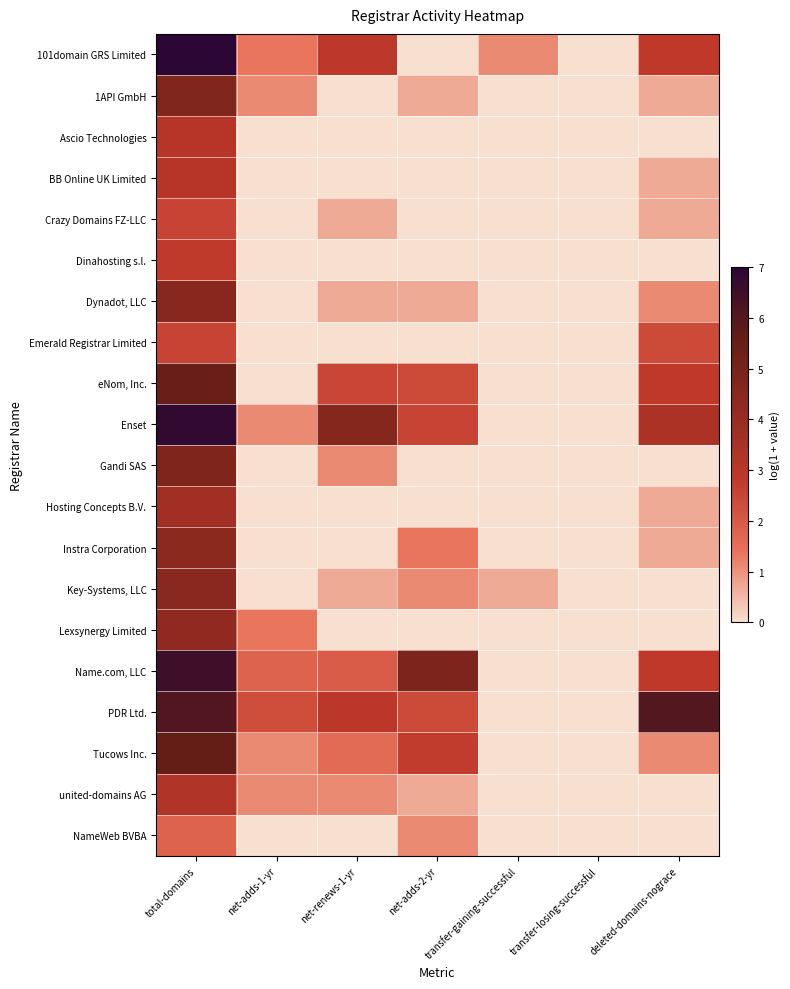

Reading left to right, list all the values displayed in this chart.

101domain GRS Limited: total-domains=7.0	net-adds-1-yr=1.4	net-renews-1-yr=2.9	net-adds-2-yr=0.0	transfer-gaining-successful=1.1	transfer-losing-successful=0.0	deleted-domains-nograce=2.8
1API GmbH: total-domains=4.7	net-adds-1-yr=1.1	net-renews-1-yr=0.0	net-adds-2-yr=0.7	transfer-gaining-successful=0.0	transfer-losing-successful=0.0	deleted-domains-nograce=0.7
Ascio Technologies: total-domains=3.1	net-adds-1-yr=0.0	net-renews-1-yr=0.0	net-adds-2-yr=0.0	transfer-gaining-successful=0.0	transfer-losing-successful=0.0	deleted-domains-nograce=0.0
BB Online UK Limited: total-domains=3.1	net-adds-1-yr=0.0	net-renews-1-yr=0.0	net-adds-2-yr=0.0	transfer-gaining-successful=0.0	transfer-losing-successful=0.0	deleted-domains-nograce=0.7
Crazy Domains FZ-LLC: total-domains=2.6	net-adds-1-yr=0.0	net-renews-1-yr=0.7	net-adds-2-yr=0.0	transfer-gaining-successful=0.0	transfer-losing-successful=0.0	deleted-domains-nograce=0.7
Dinahosting s.l.: total-domains=2.8	net-adds-1-yr=0.0	net-renews-1-yr=0.0	net-adds-2-yr=0.0	transfer-gaining-successful=0.0	transfer-losing-successful=0.0	deleted-domains-nograce=0.0
Dynadot, LLC: total-domains=4.5	net-adds-1-yr=0.0	net-renews-1-yr=0.7	net-adds-2-yr=0.7	transfer-gaining-successful=0.0	transfer-losing-successful=0.0	deleted-domains-nograce=1.1
Emerald Registrar Limited: total-domains=2.6	net-adds-1-yr=0.0	net-renews-1-yr=0.0	net-adds-2-yr=0.0	transfer-gaining-successful=0.0	transfer-losing-successful=0.0	deleted-domains-nograce=2.4
eNom, Inc.: total-domains=5.4	net-adds-1-yr=0.0	net-renews-1-yr=2.5	net-adds-2-yr=2.4	transfer-gaining-successful=0.0	transfer-losing-successful=0.0	deleted-domains-nograce=2.8
Enset: total-domains=6.8	net-adds-1-yr=1.1	net-renews-1-yr=4.6	net-adds-2-yr=2.6	transfer-gaining-successful=0.0	transfer-losing-successful=0.0	deleted-domains-nograce=3.4
Gandi SAS: total-domains=4.8	net-adds-1-yr=0.0	net-renews-1-yr=1.1	net-adds-2-yr=0.0	transfer-gaining-successful=0.0	transfer-losing-successful=0.0	deleted-domains-nograce=0.0
Hosting Concepts B.V.: total-domains=3.7	net-adds-1-yr=0.0	net-renews-1-yr=0.0	net-adds-2-yr=0.0	transfer-gaining-successful=0.0	transfer-losing-successful=0.0	deleted-domains-nograce=0.7
Instra Corporation: total-domains=4.4	net-adds-1-yr=0.0	net-renews-1-yr=0.0	net-adds-2-yr=1.4	transfer-gaining-successful=0.0	transfer-losing-successful=0.0	deleted-domains-nograce=0.7
Key-Systems, LLC: total-domains=4.5	net-adds-1-yr=0.0	net-renews-1-yr=0.7	net-adds-2-yr=1.1	transfer-gaining-successful=0.7	transfer-losing-successful=0.0	deleted-domains-nograce=0.0
Lexsynergy Limited: total-domains=4.2	net-adds-1-yr=1.4	net-renews-1-yr=0.0	net-adds-2-yr=0.0	transfer-gaining-successful=0.0	transfer-losing-successful=0.0	deleted-domains-nograce=0.0
Name.com, LLC: total-domains=6.5	net-adds-1-yr=1.8	net-renews-1-yr=1.9	net-adds-2-yr=4.8	transfer-gaining-successful=0.0	transfer-losing-successful=0.0	deleted-domains-nograce=2.8
PDR Ltd.: total-domains=6.1	net-adds-1-yr=2.3	net-renews-1-yr=2.9	net-adds-2-yr=2.4	transfer-gaining-successful=0.0	transfer-losing-successful=0.0	deleted-domains-nograce=6.0
Tucows Inc.: total-domains=5.6	net-adds-1-yr=1.1	net-renews-1-yr=1.6	net-adds-2-yr=2.7	transfer-gaining-successful=0.0	transfer-losing-successful=0.0	deleted-domains-nograce=1.1
united-domains AG: total-domains=3.3	net-adds-1-yr=1.1	net-renews-1-yr=1.1	net-adds-2-yr=0.7	transfer-gaining-successful=0.0	transfer-losing-successful=0.0	deleted-domains-nograce=0.0
NameWeb BVBA: total-domains=1.8	net-adds-1-yr=0.0	net-renews-1-yr=0.0	net-adds-2-yr=1.1	transfer-gaining-successful=0.0	transfer-losing-successful=0.0	deleted-domains-nograce=0.0